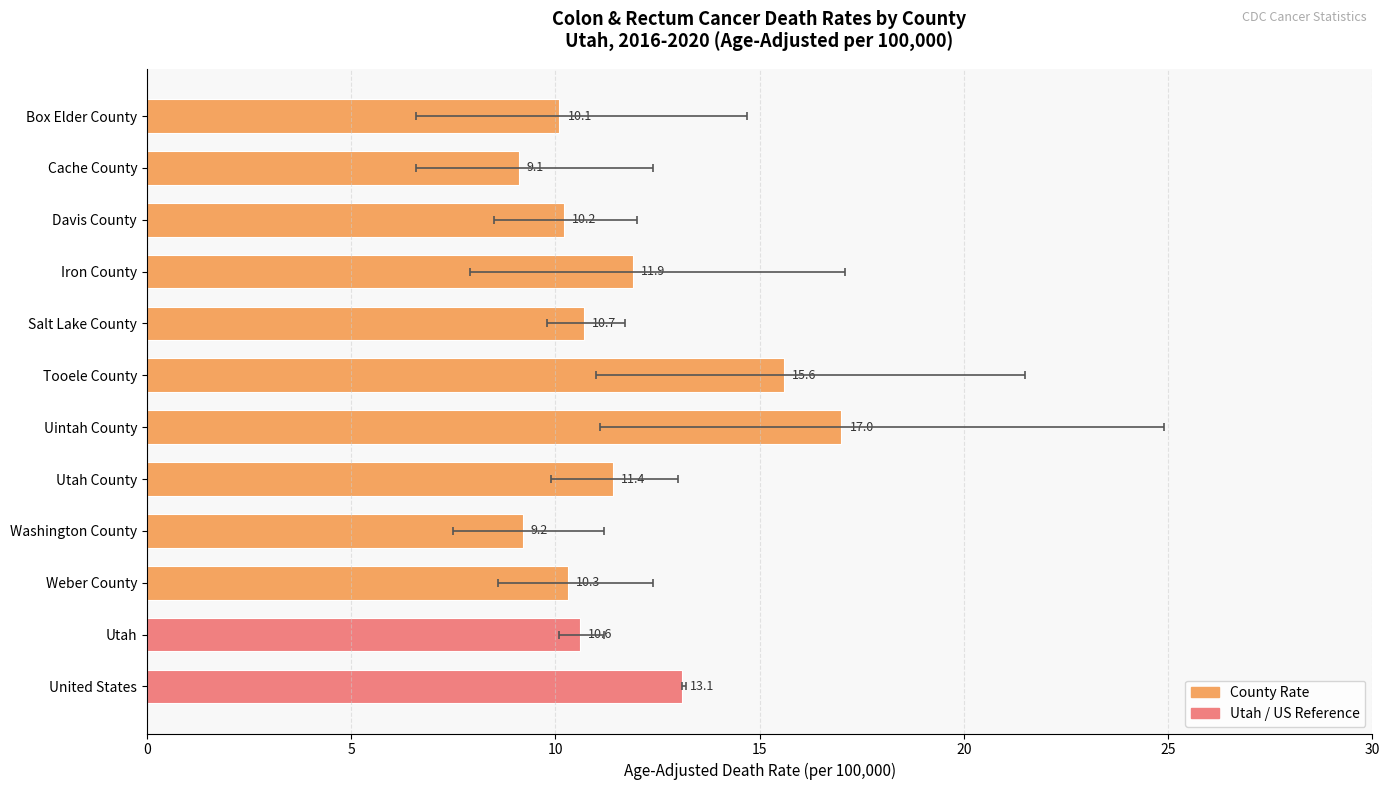

What is the difference between the maximum and minimum values?

7.9